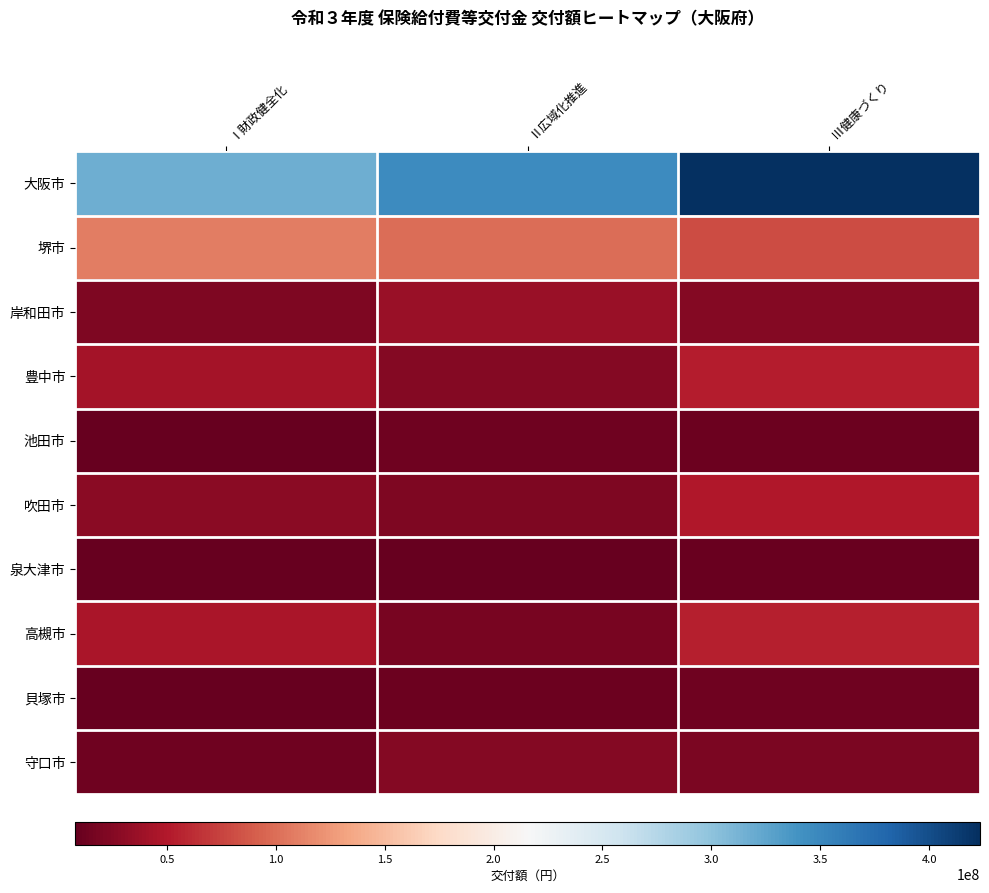

List the series in order of their peak value, lowest first.

泉大津市, 池田市, 貝塚市, 守口市, 岸和田市, 吹田市, 豊中市, 高槻市, 堺市, 大阪市